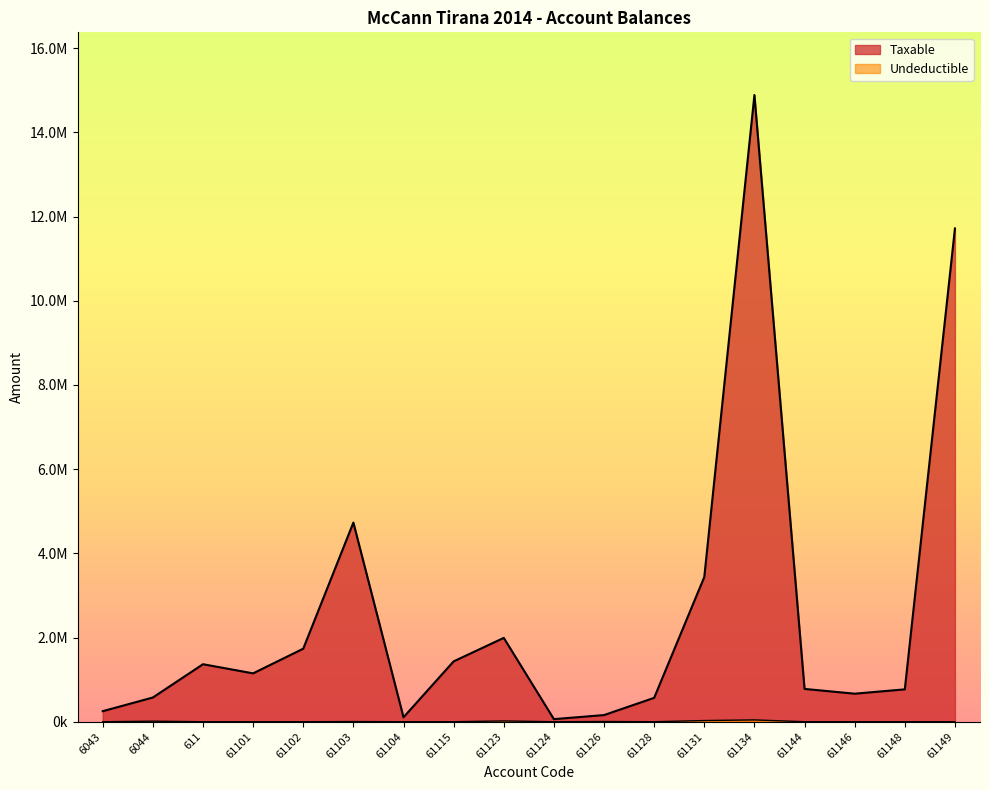

Between 6043 and 61123, which series saw the biggest shift?

Taxable